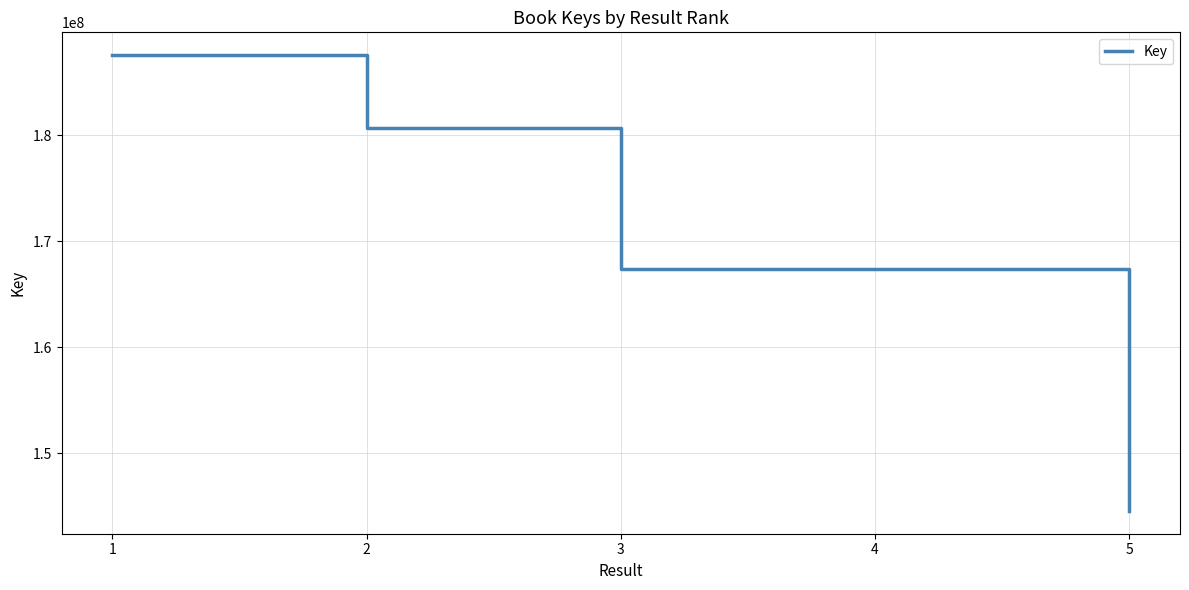

What is the sum of the values at 4 and 3?

334821232